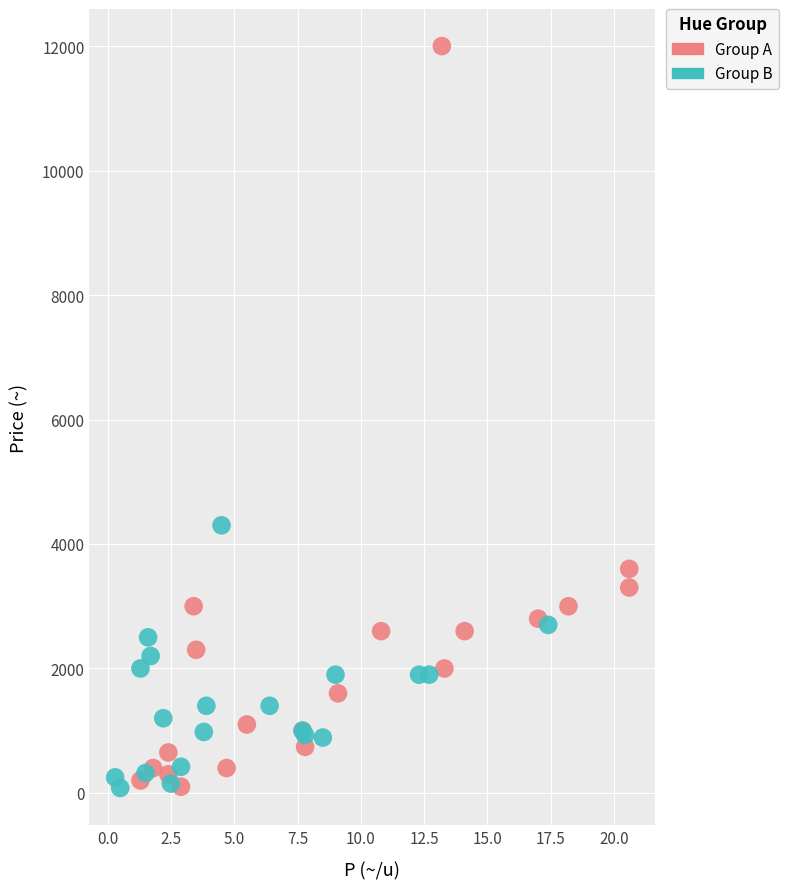

Which series has the largest Y range (max minus min)?

Group A